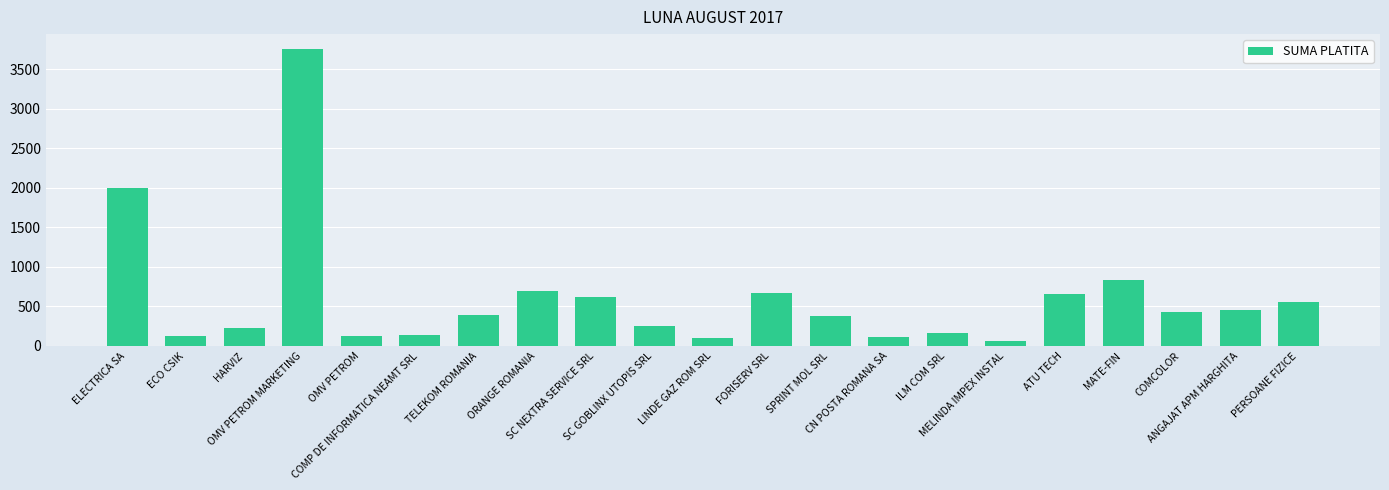

The chart shows a value of 95.0 at LINDE GAZ ROM SRL. True or false?

True